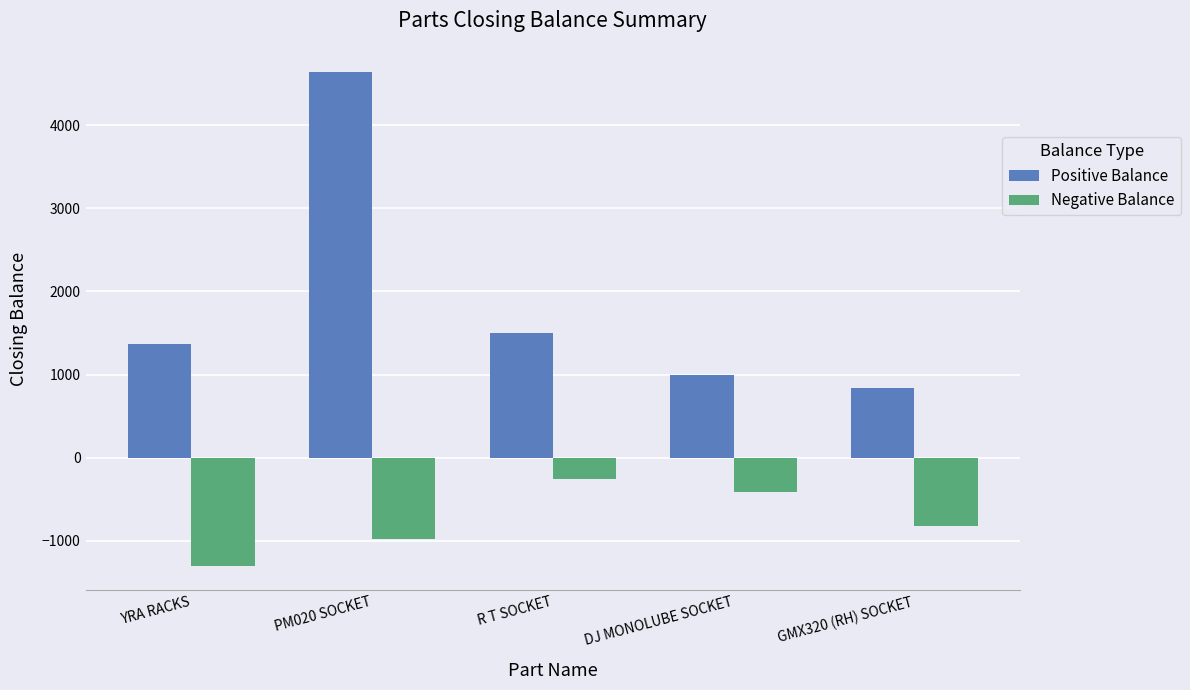

Rank the categories by Negative Balance value from highest to lowest.

R T SOCKET, DJ MONOLUBE SOCKET, GMX320 (RH) SOCKET, PM020 SOCKET, YRA RACKS